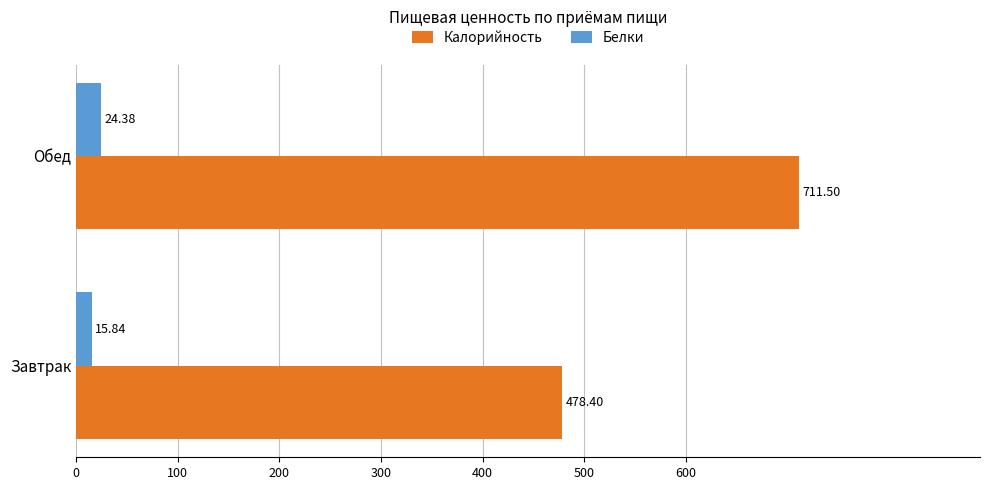

At which category is the sum across all series the highest?

Обед